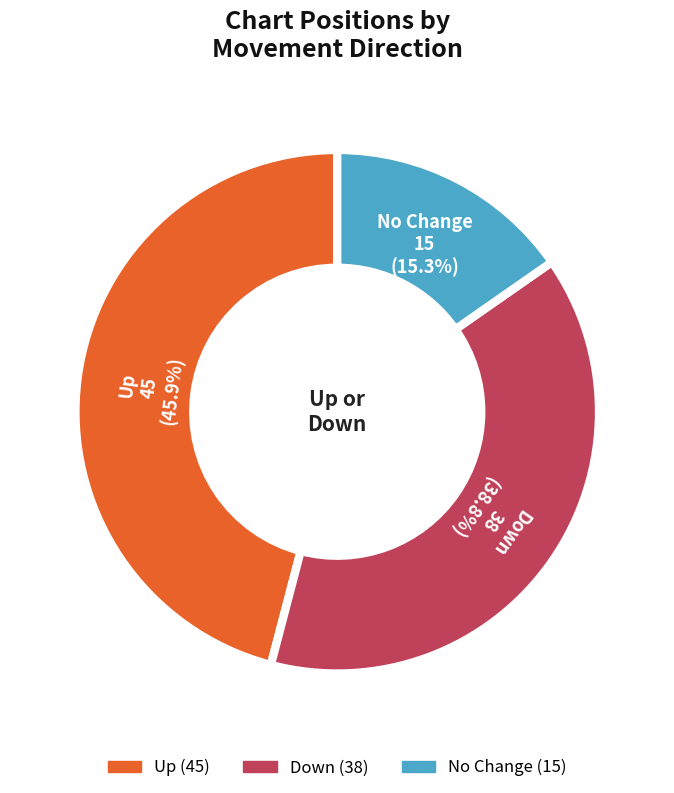

Does any single category account for the majority?

No